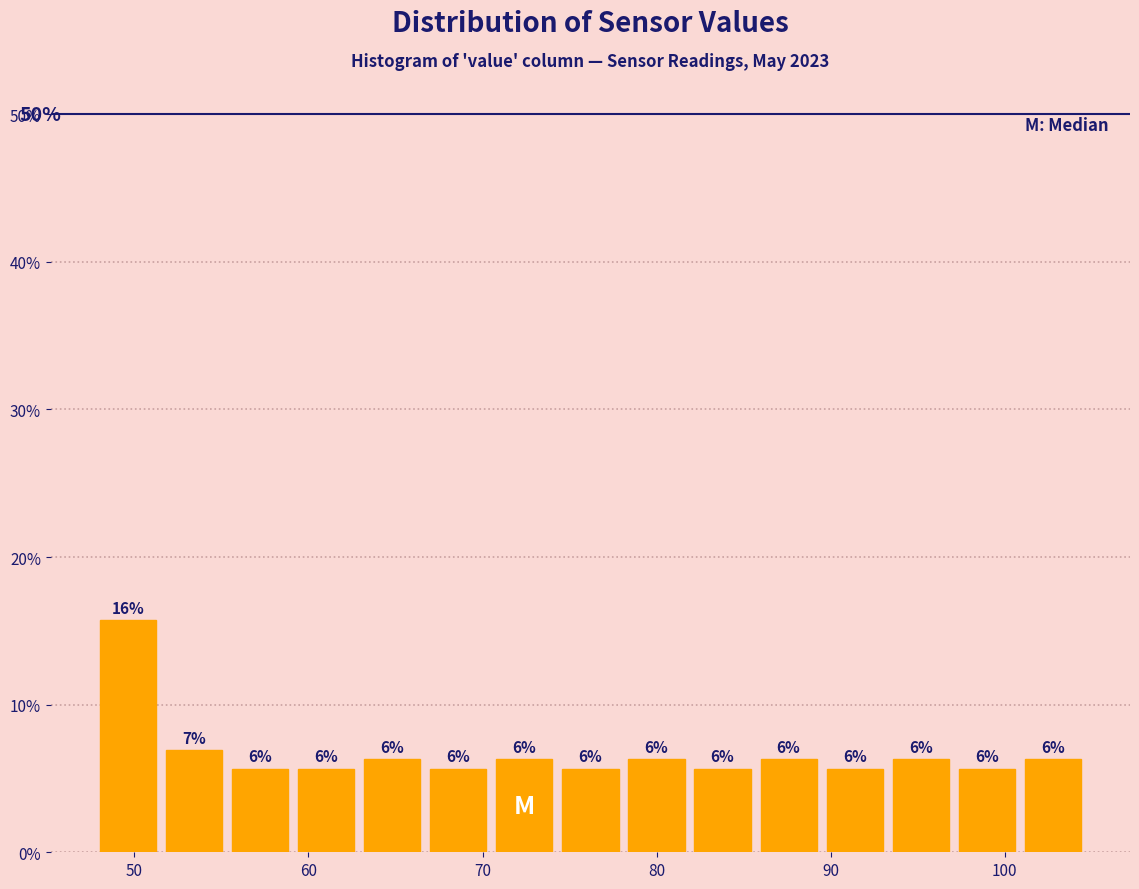

Read against the x-axis, roughly where is the centre of the tallest bar?

50